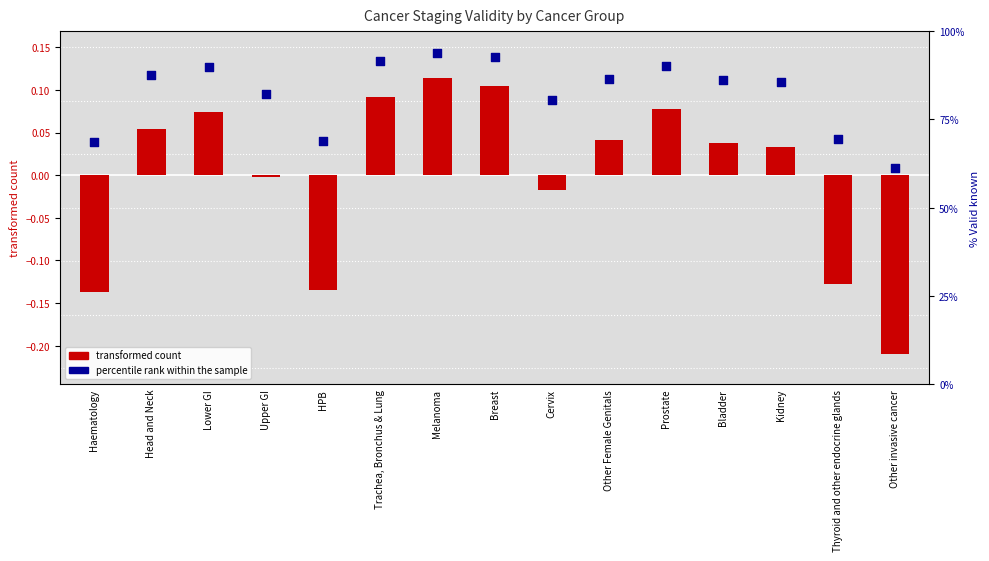

Is the value of transformed count at Prostate greater than the value of percentile rank within the sample at Thyroid and other endocrine glands?

No